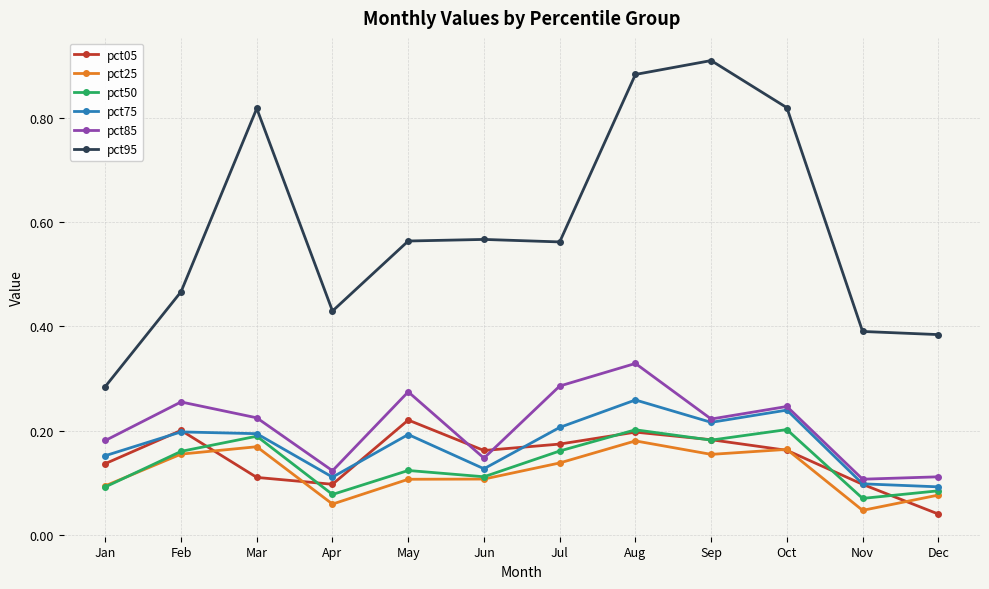

True or false: pct75 and pct95 cross at least once.

False